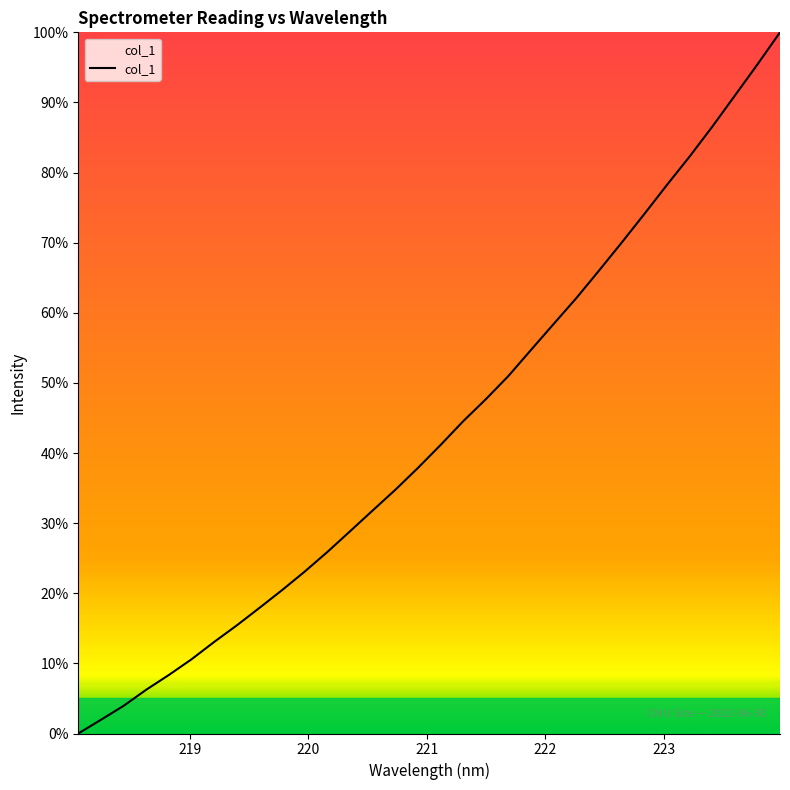

What is the difference between the maximum and minimum values?

100.0